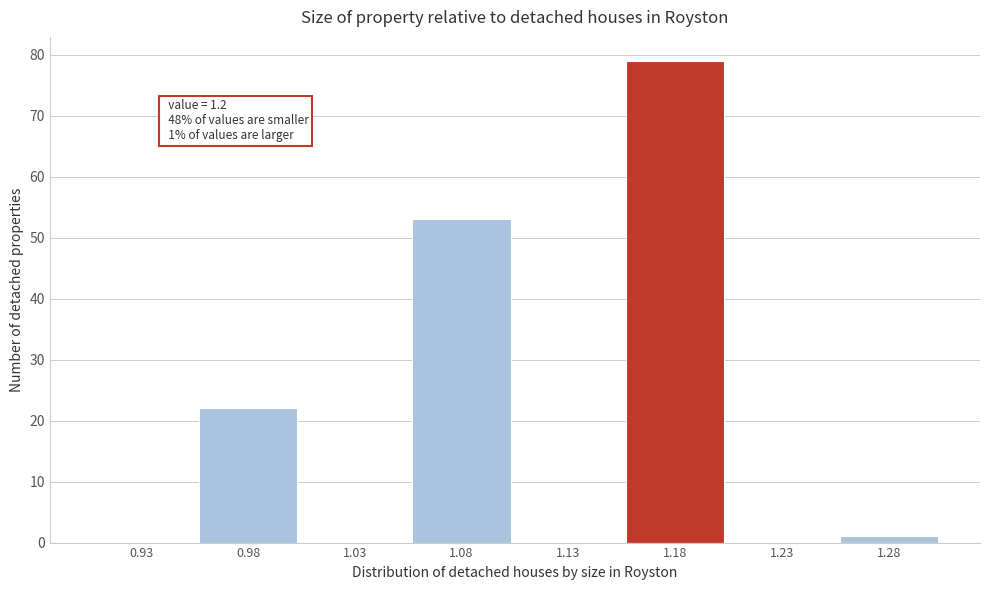

Reading left to right, what are all the values shown in this chart?

0.93=0	0.98=22	1.03=0	1.08=53	1.13=0	1.18=79	1.23=0	1.28=1